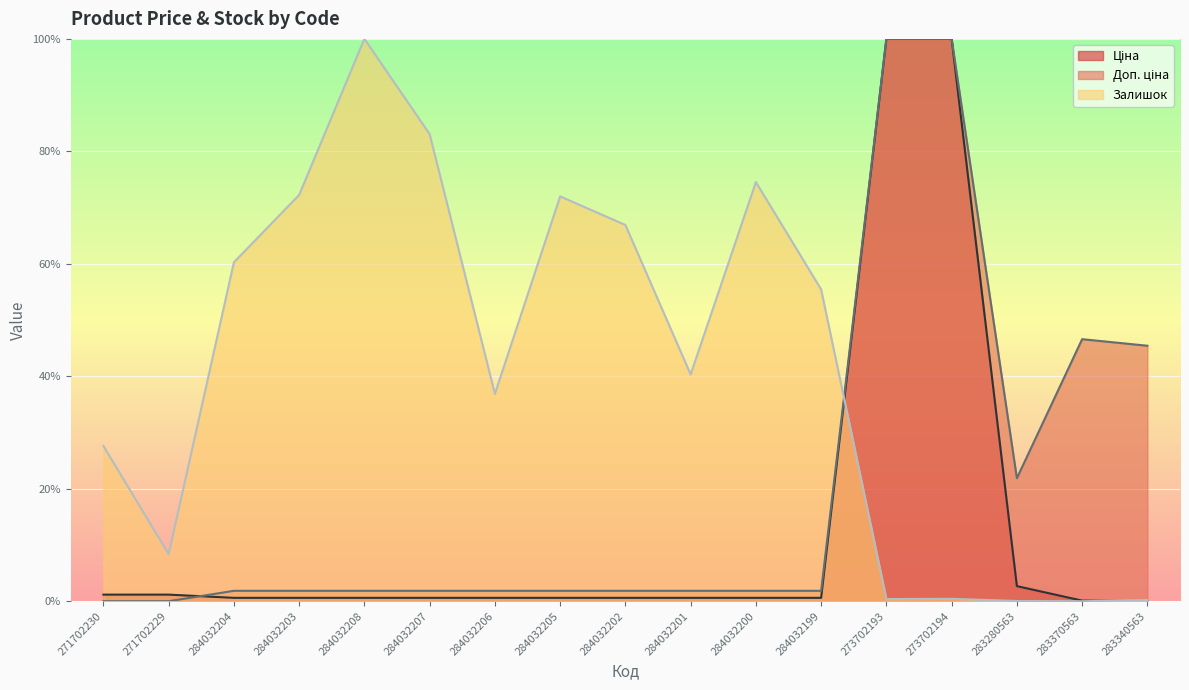

What is the spread (max minus min) of values at 283280563?

0.2